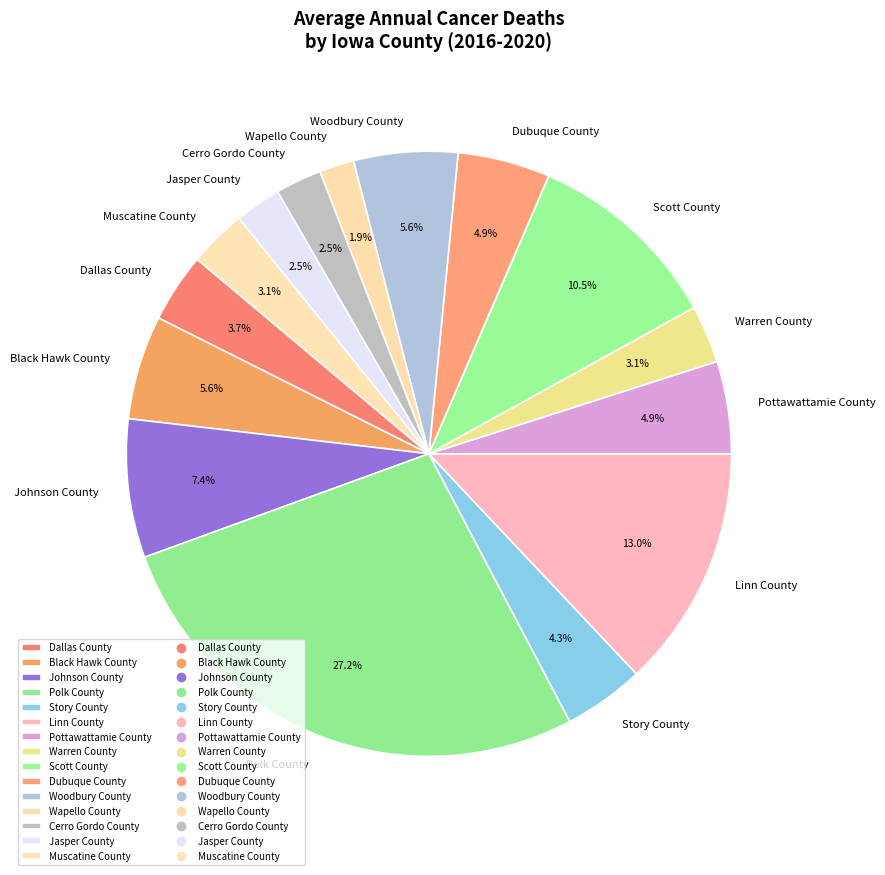

Which category has the smallest portion of the pie?

Wapello County